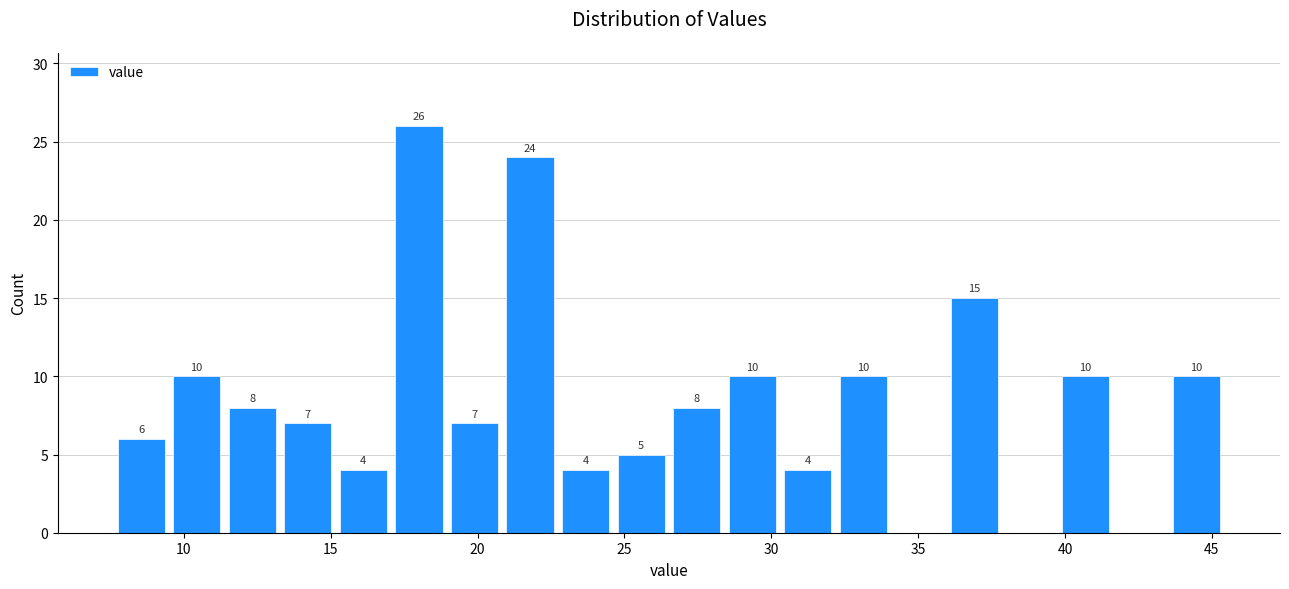

Around what value on the x-axis is the tallest bar? Give the approximate position of its centre, as read against the axis.

18.0